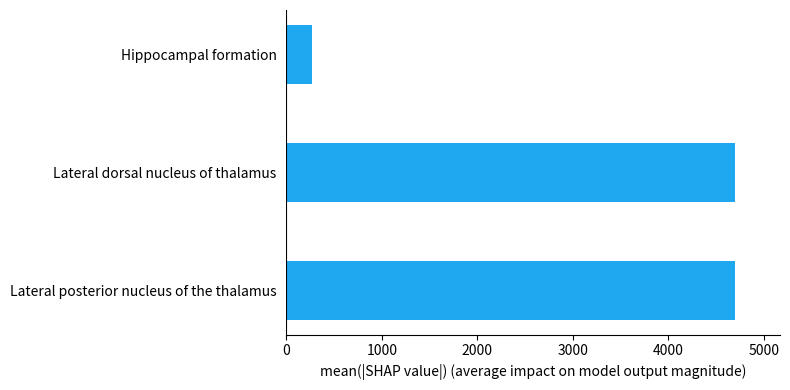

Which label corresponds to the smallest value in the chart?

Hippocampal formation